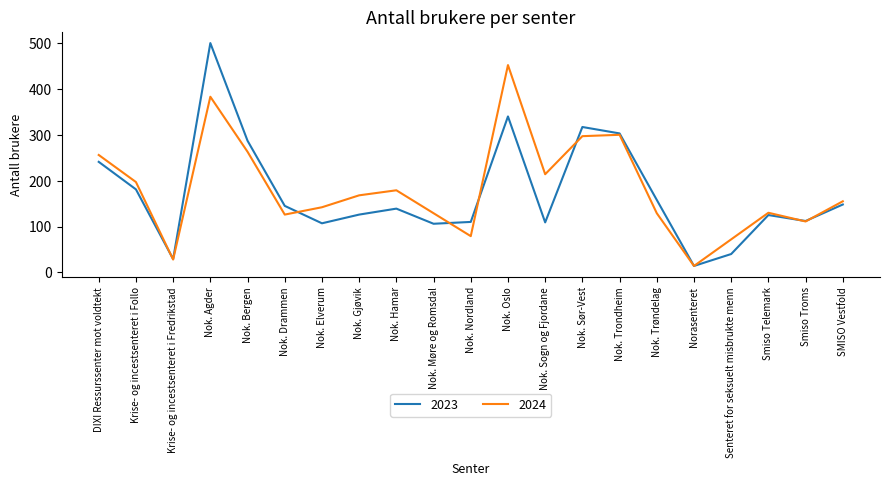

At which category does 2023 reach its first local valley?

Krise- og incestsenteret i Fredrikstad